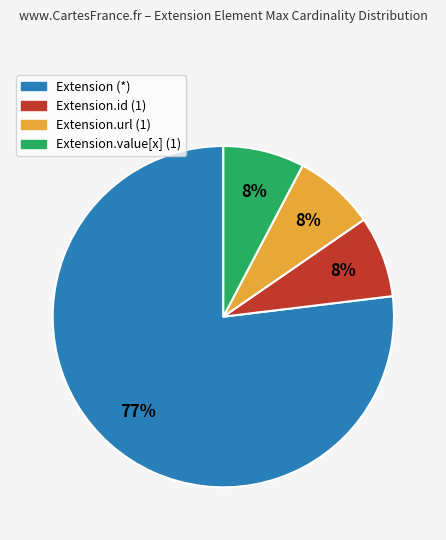

Which category has the biggest portion of the pie?

Extension (*)